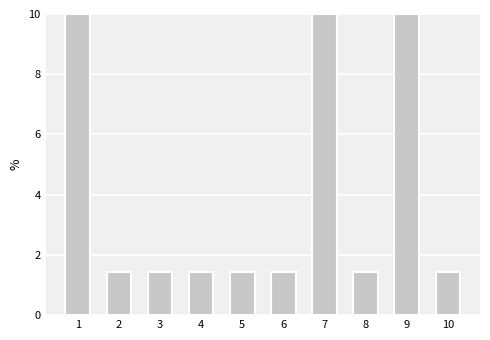

What is the greatest value displayed?

10.0